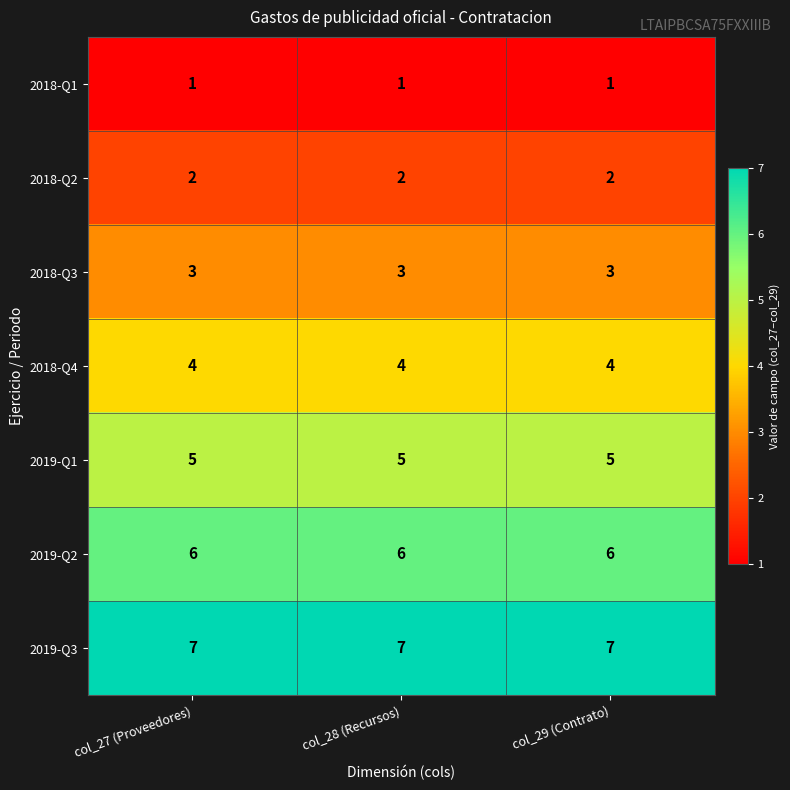

What is the difference between the highest and lowest values at col_28 (Recursos)?

6